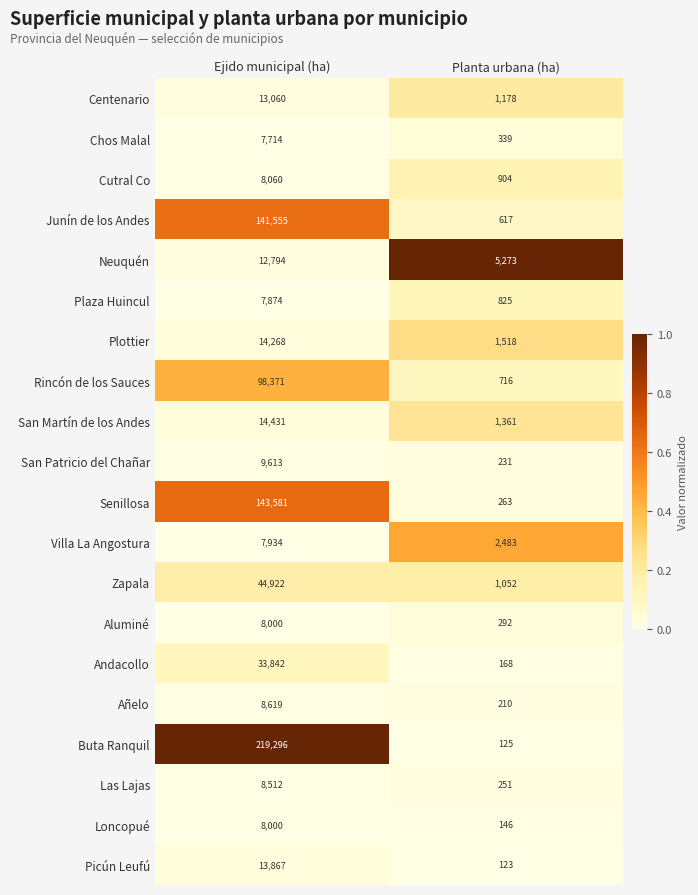

Is it true that Cutral Co equals 904 at Planta urbana (ha)?

True